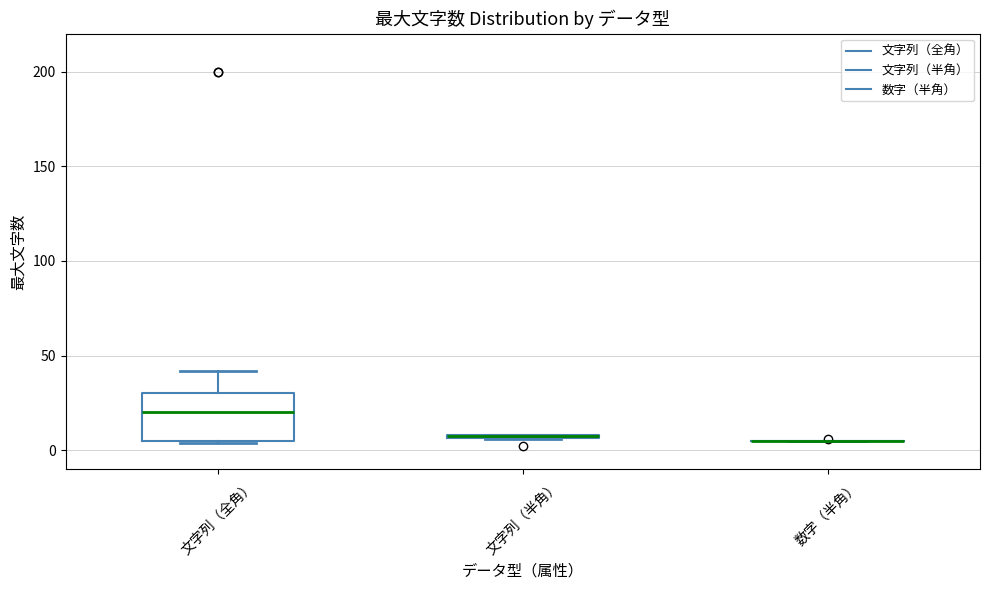

Which box is the tallest, from its lower edge to its upper edge?

文字列（全角）